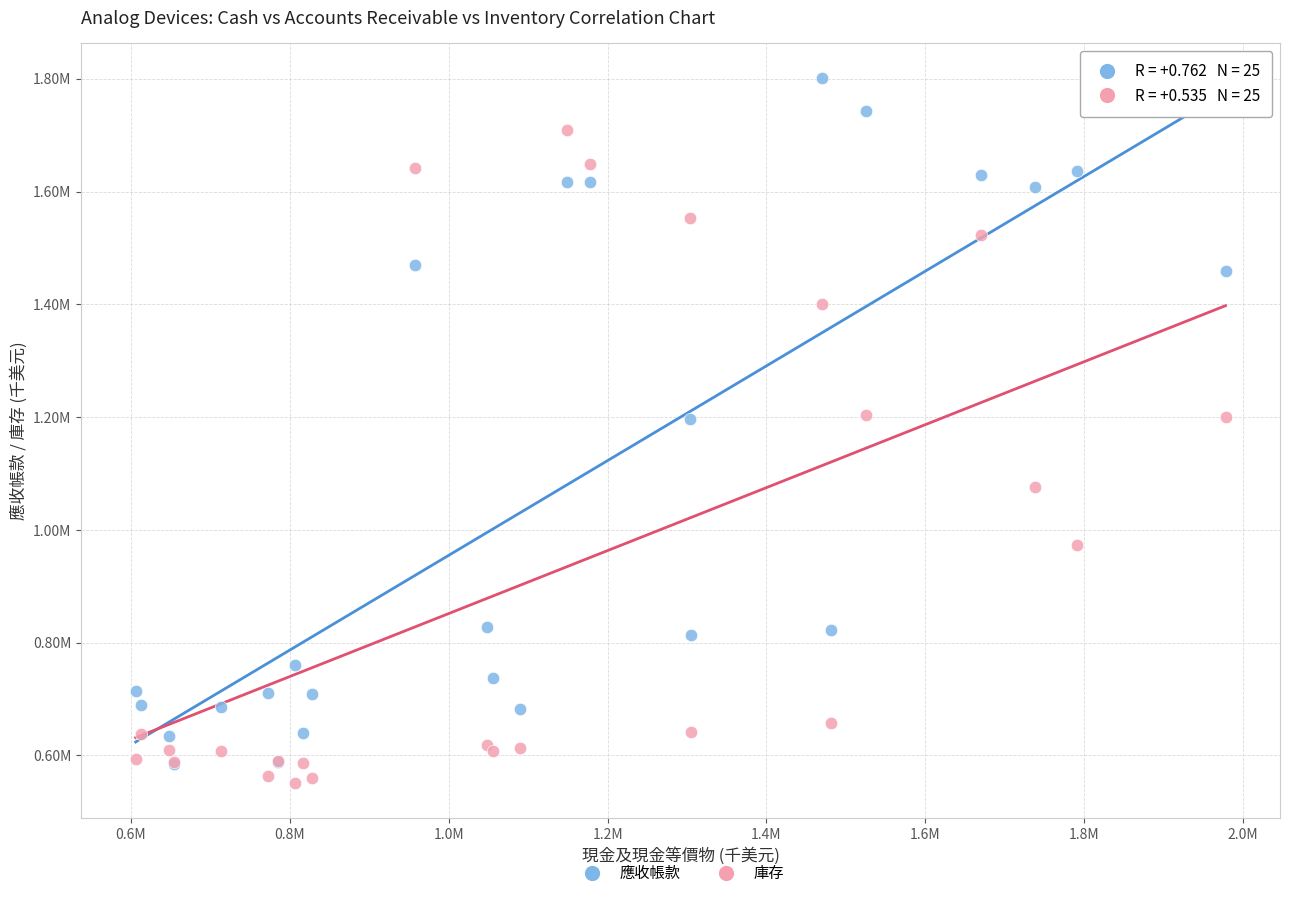

What are all the series names shown in the legend?

應收帳款, 庫存